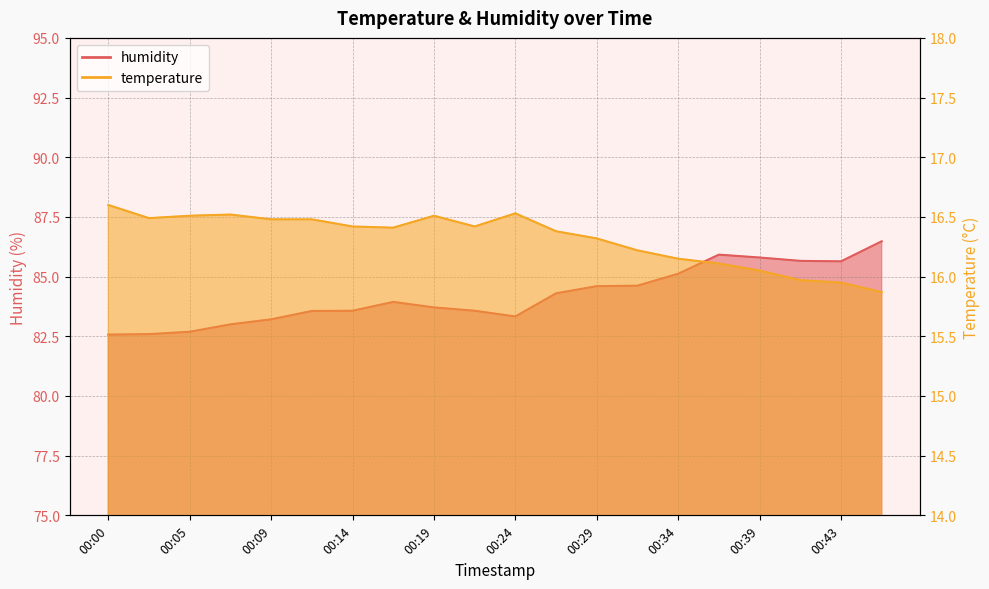

Which series has the largest range (max minus min)?

humidity